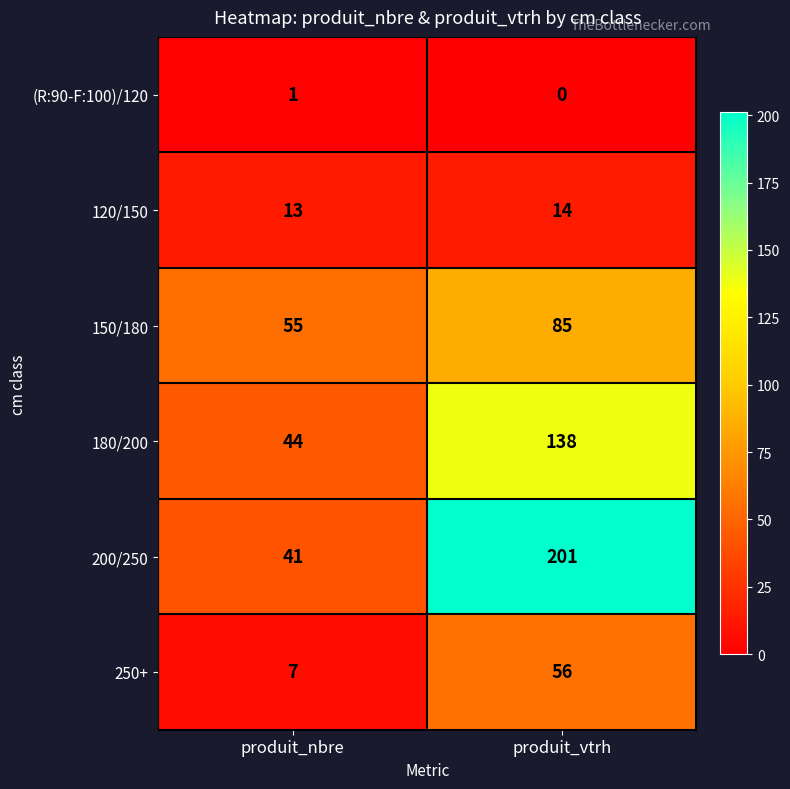

What is the total value across all series at produit_vtrh?

494